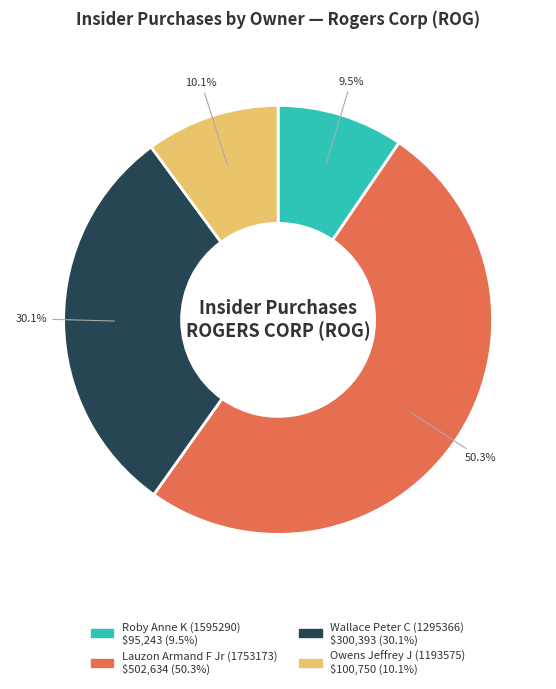

How many segments does this pie chart have?

4